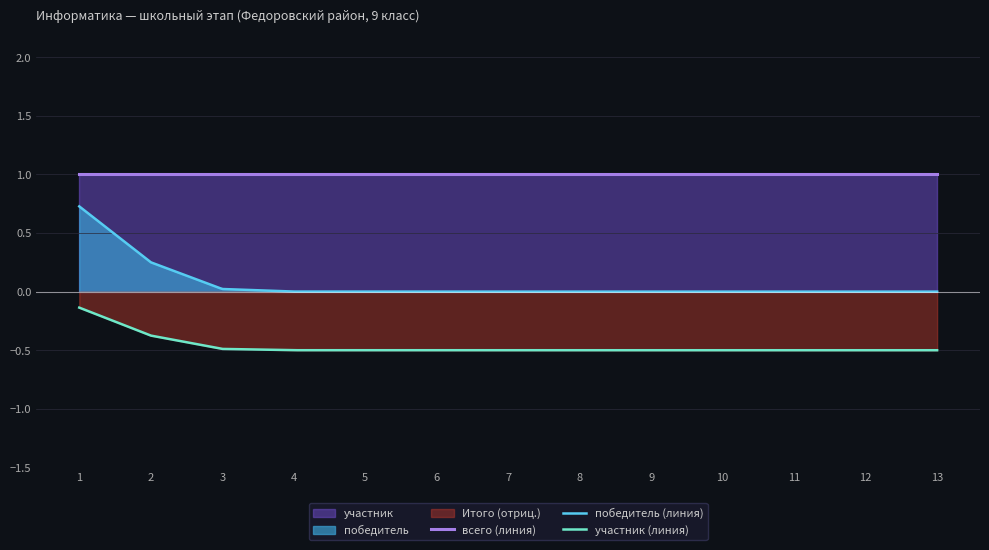

At which category is the sum across all series the highest?

1